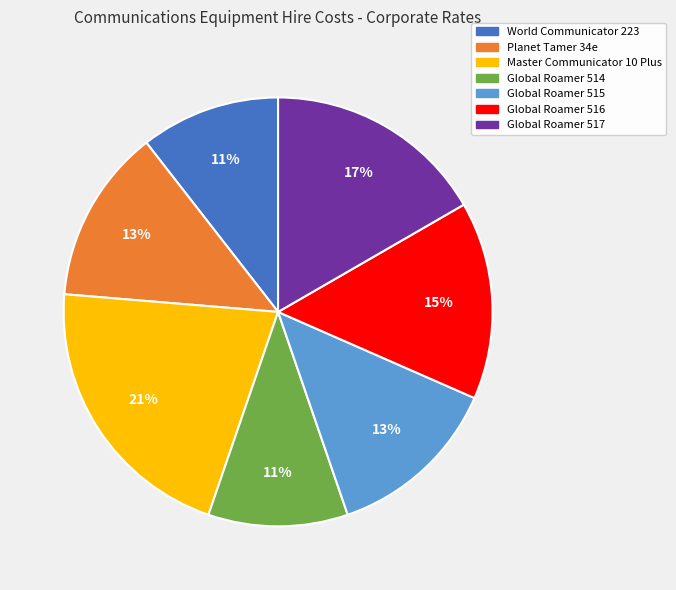

How many segments does this pie chart have?

7